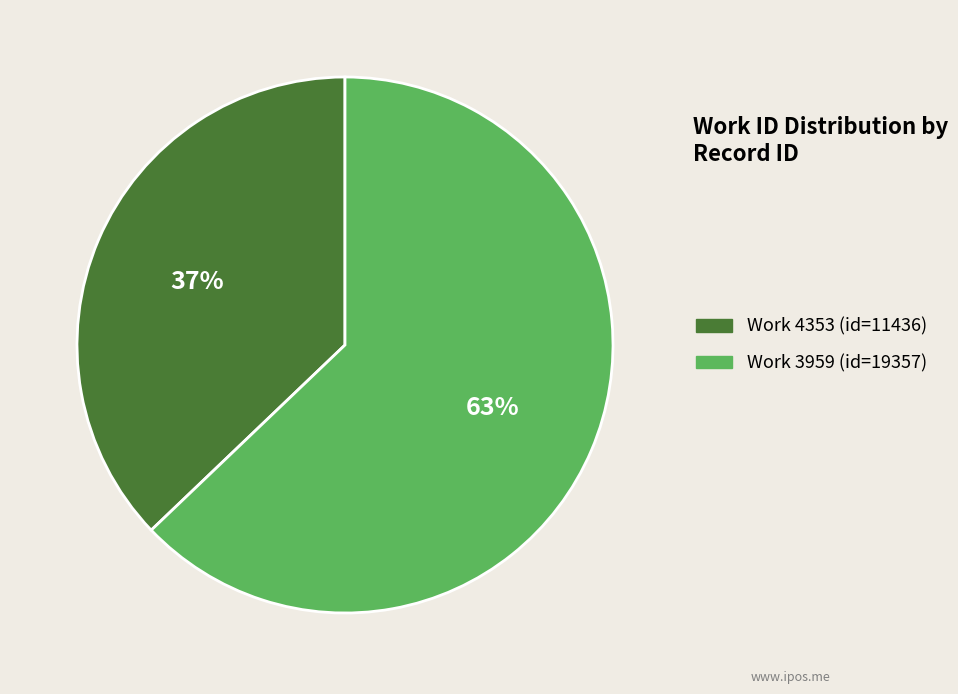

To the nearest percent, what is the difference between the largest and smallest slice percentages?

26%